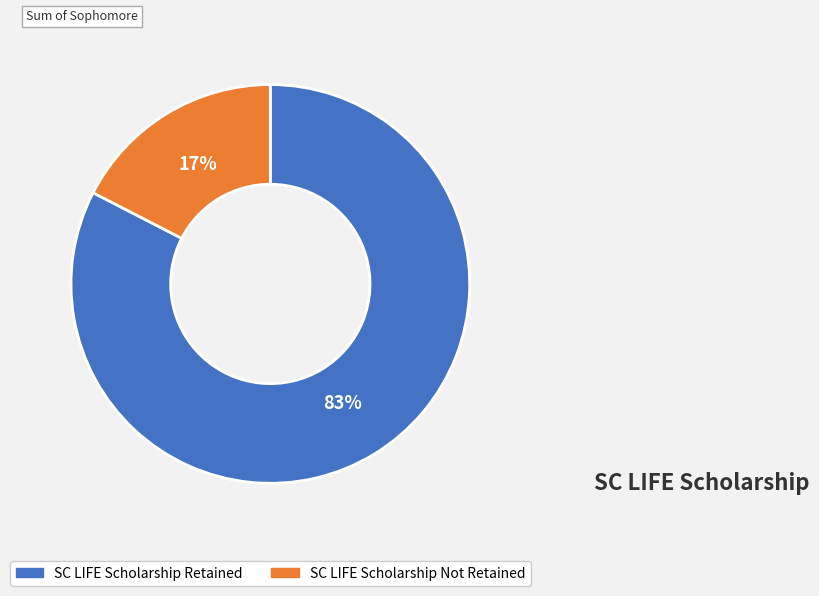

What is the majority slice?

SC LIFE Scholarship Retained